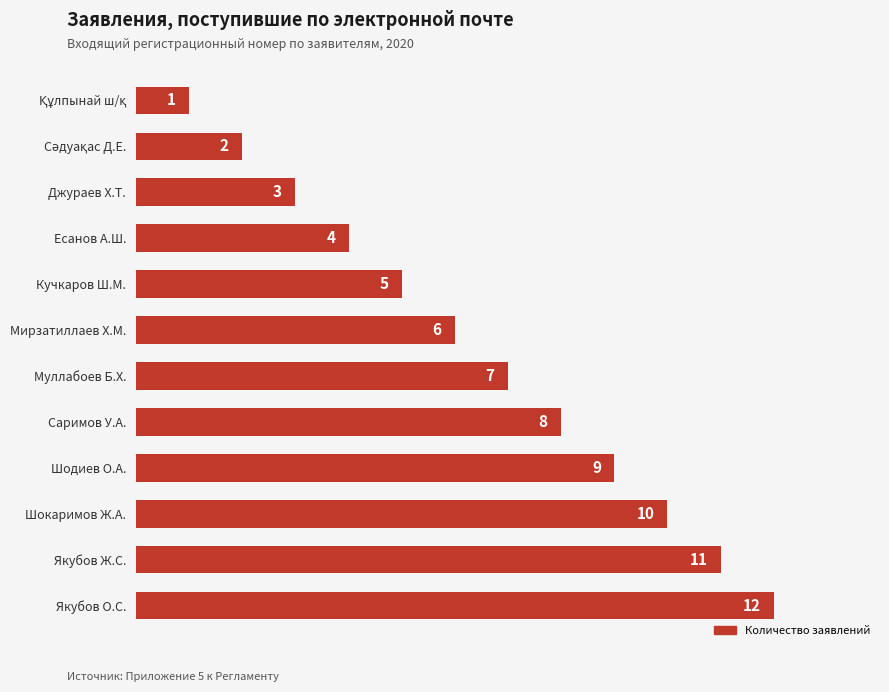

At which category does the chart reach its peak across all series?

Якубов О.С.